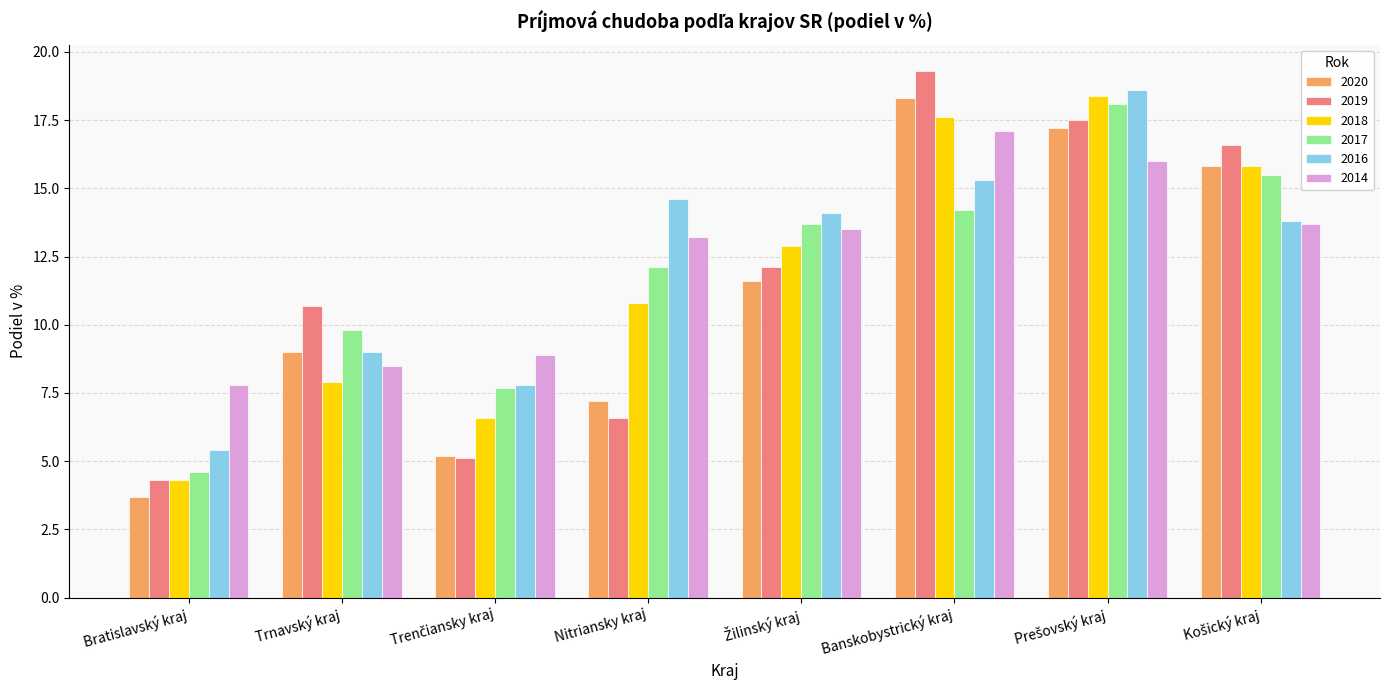

At how many categories does at least one series exceed 4?

8